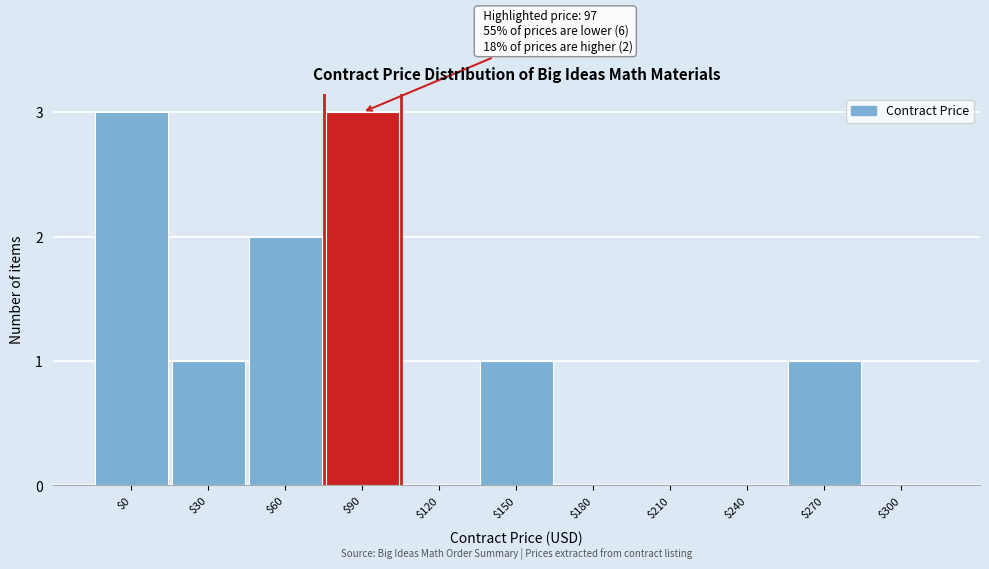

What is the sum of all values?

11